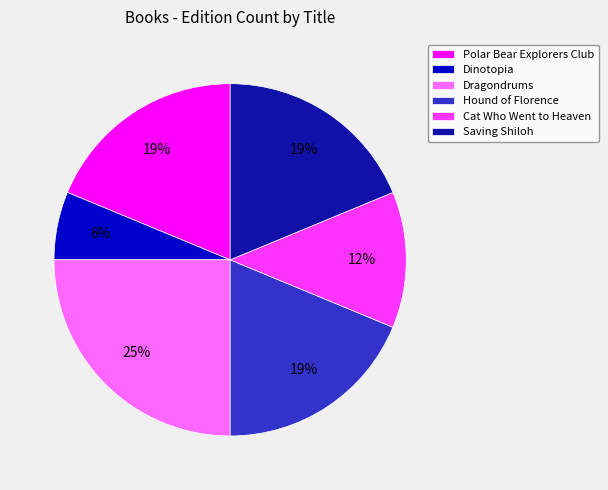

Count the number of slices in the pie.

6